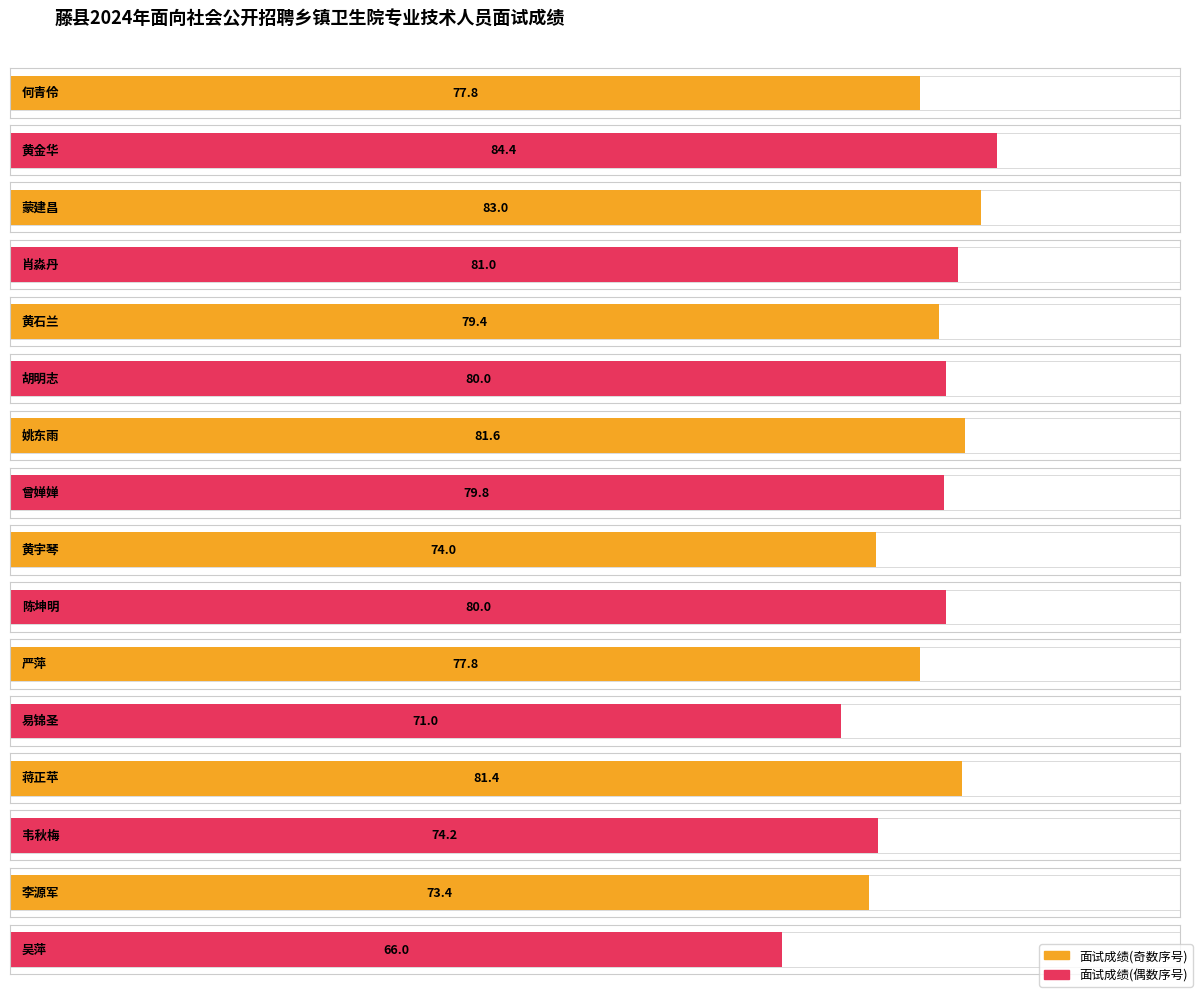

True or false: the data shows 37.0 at 肖淼丹.

False